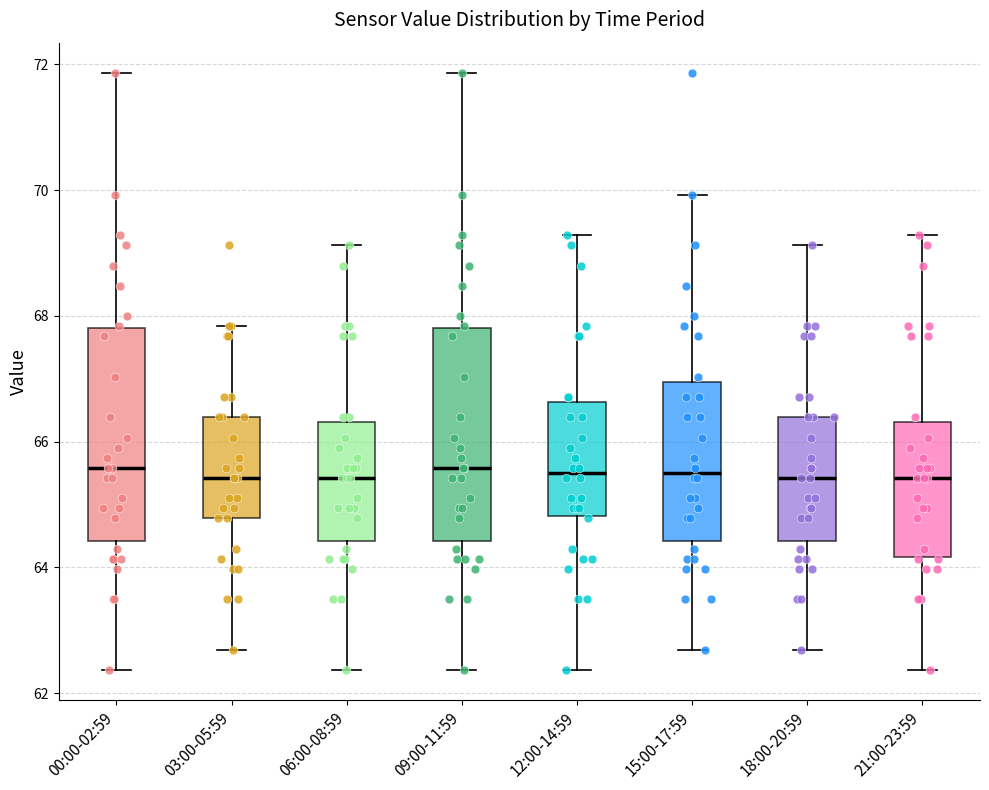

Reading left to right, transcribe this box plot: for each box, give where its median line is, the range the box spans, and where its two whiskers end, as read against the y-axis. The values are not printed on the chart, so give them approximately, as read against the axis.

00:00-02:59: median 65.6, box 64.4 to 67.8, whiskers 62.4 to 71.8
03:00-05:59: median 65.4, box 64.8 to 66.4, whiskers 62.6 to 67.8
06:00-08:59: median 65.4, box 64.4 to 66.4, whiskers 62.4 to 69.2
09:00-11:59: median 65.6, box 64.4 to 67.8, whiskers 62.4 to 71.8
12:00-14:59: median 65.6, box 64.8 to 66.6, whiskers 62.4 to 69.2
15:00-17:59: median 65.6, box 64.4 to 67.0, whiskers 62.6 to 70.0
18:00-20:59: median 65.4, box 64.4 to 66.4, whiskers 62.6 to 69.2
21:00-23:59: median 65.4, box 64.2 to 66.4, whiskers 62.4 to 69.2